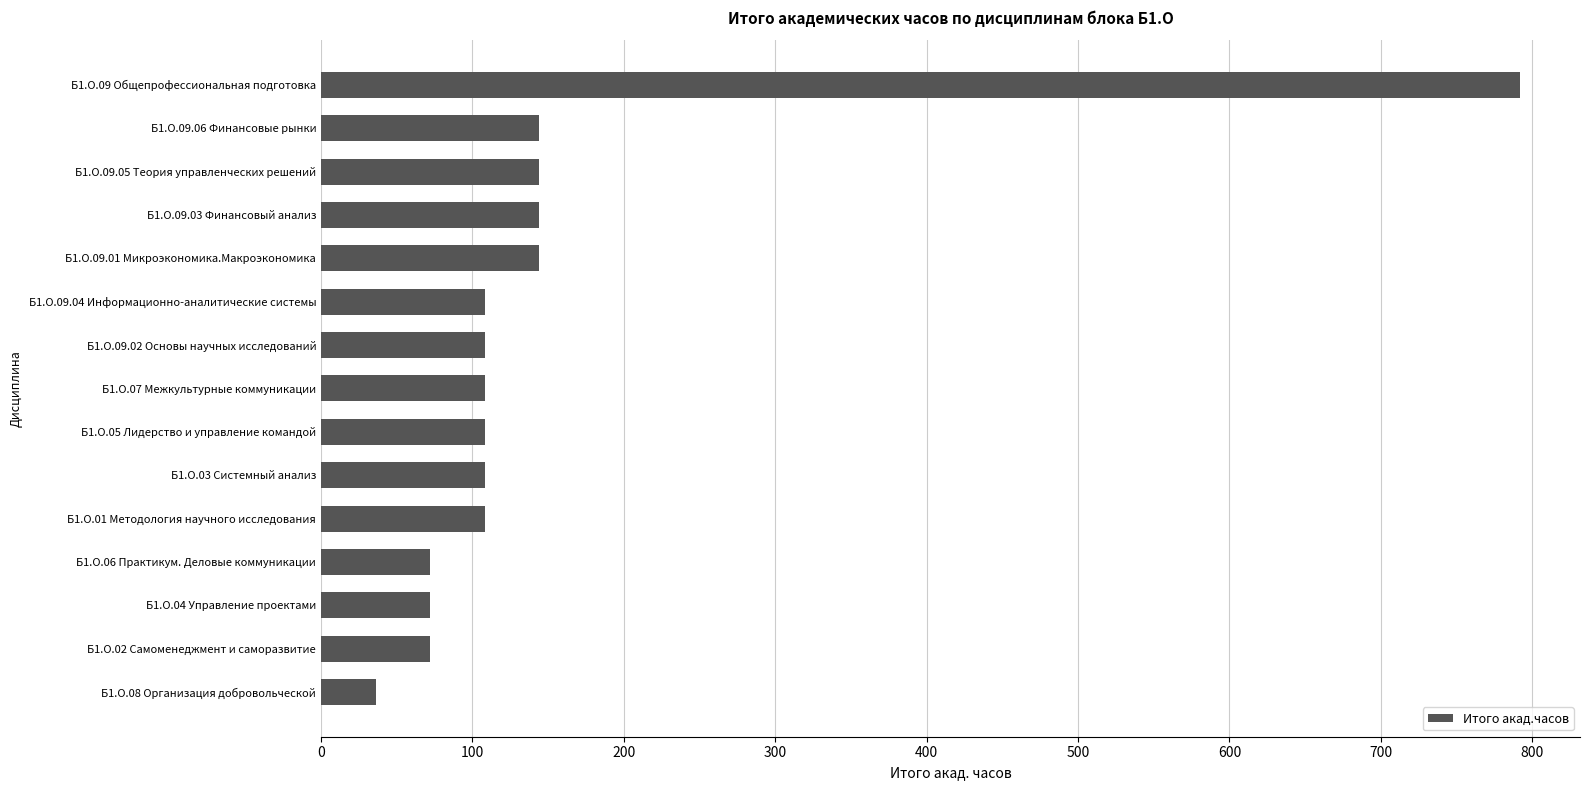

What is the sum of the values at Б1.О.09.05 Теория управленческих решений and Б1.О.09.06 Финансовые рынки?

288